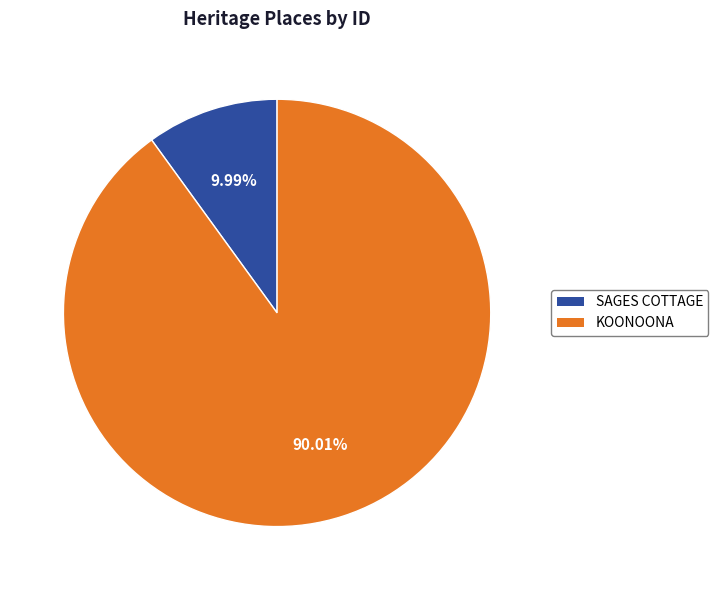

How many slices are in this pie chart?

2